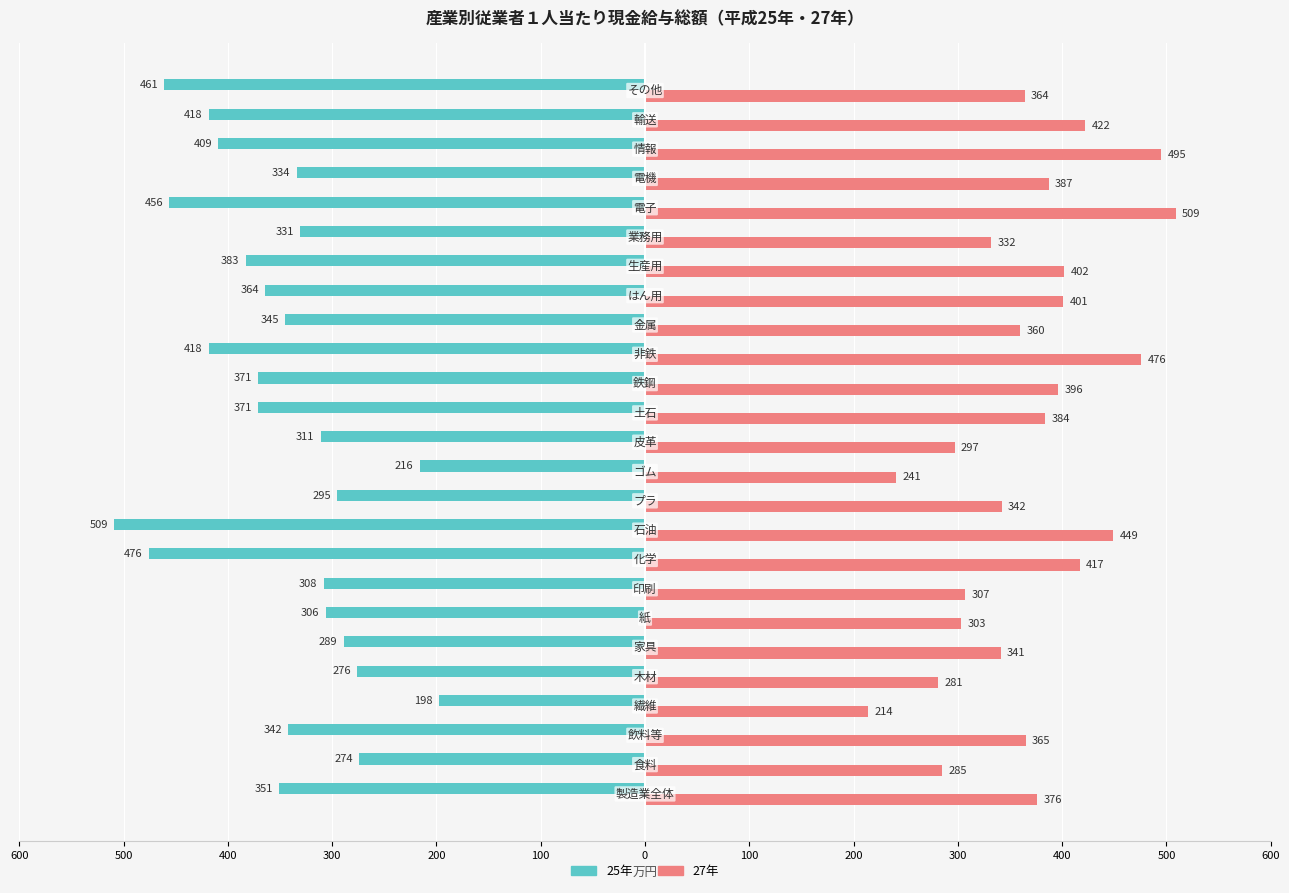

How many bars are there in total?

50